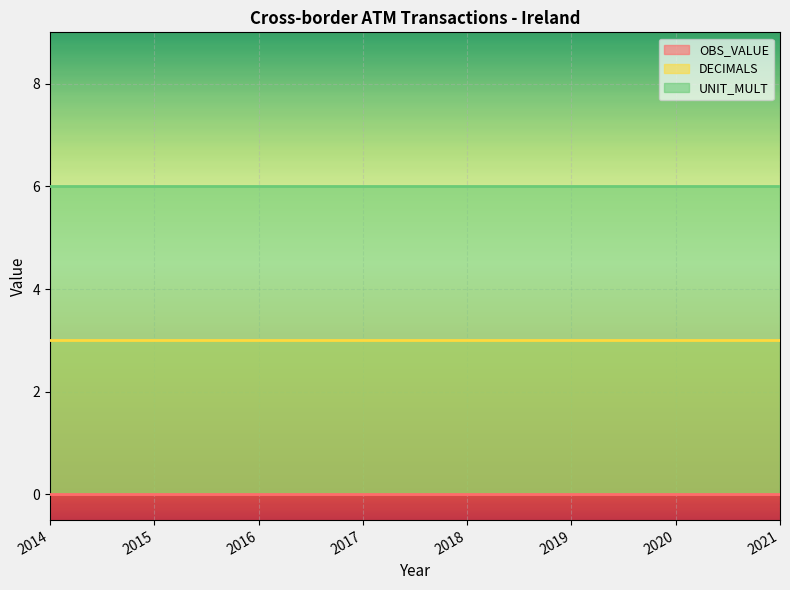

At how many categories does at least one series exceed 5?

8